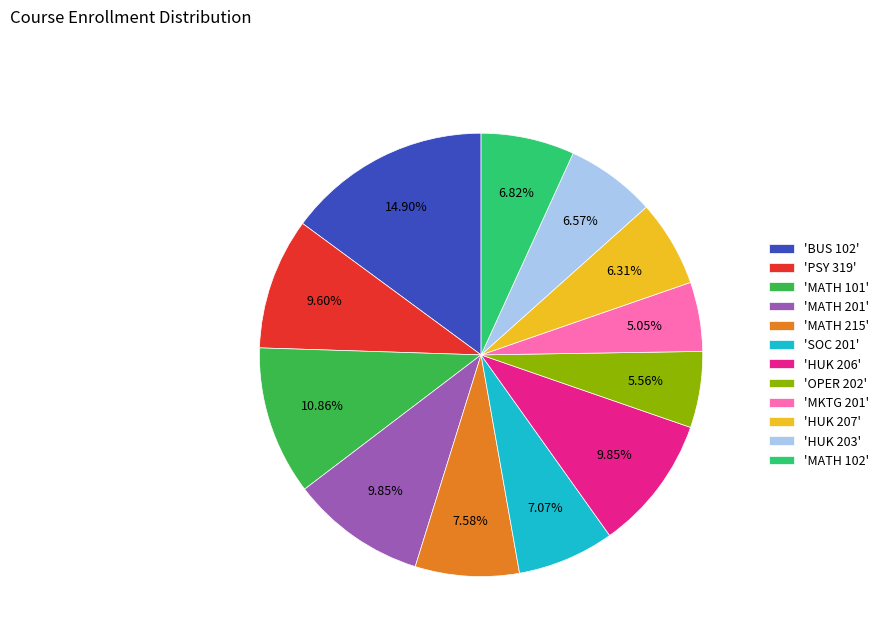

Do 'HUK 206' and 'MATH 102' together represent more than half of the pie?

No